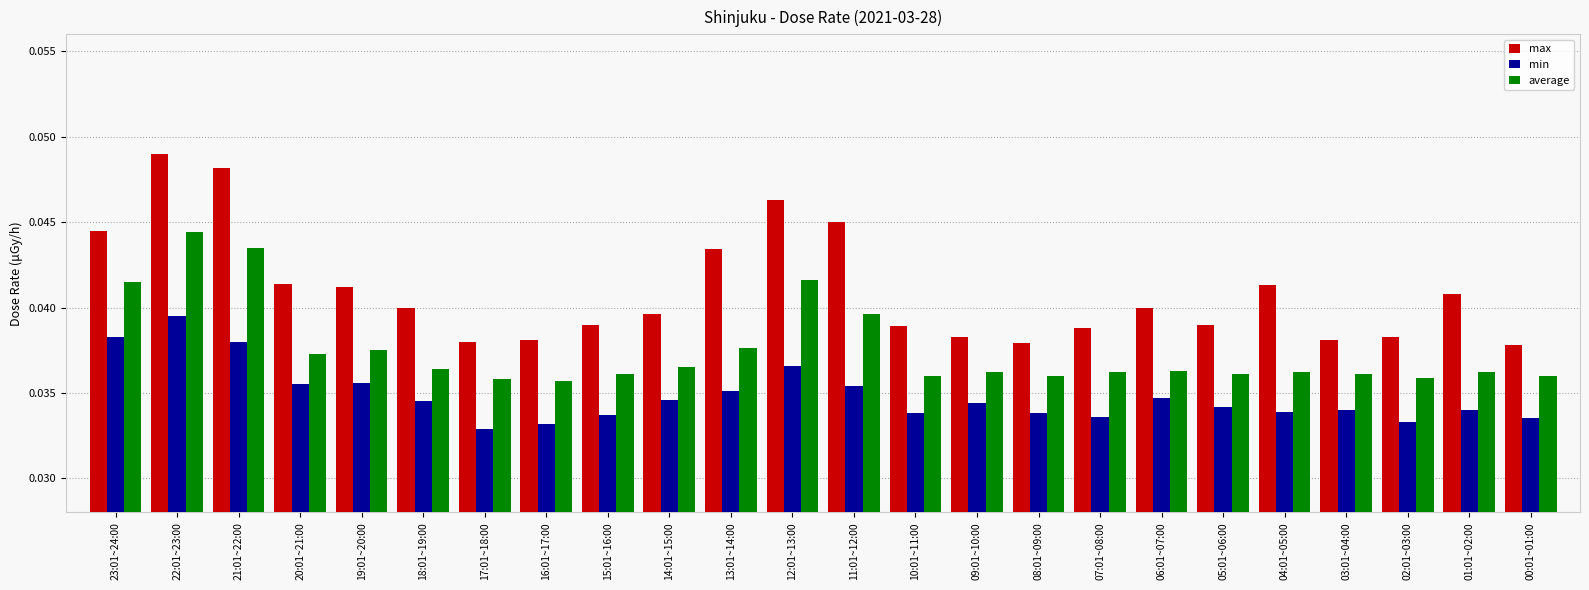

Which series changed the most between 12:01~13:00 and 10:01~11:00?

max